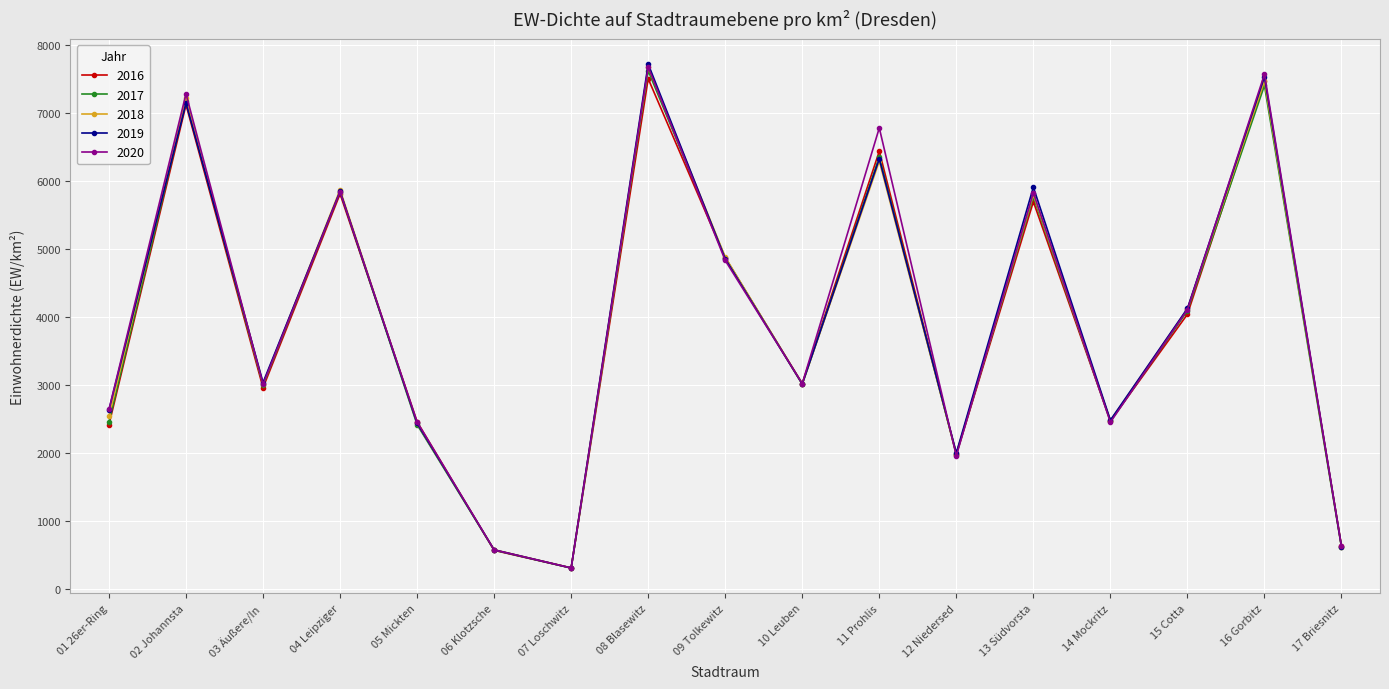

What is the minimum value shown in the chart?

305.1